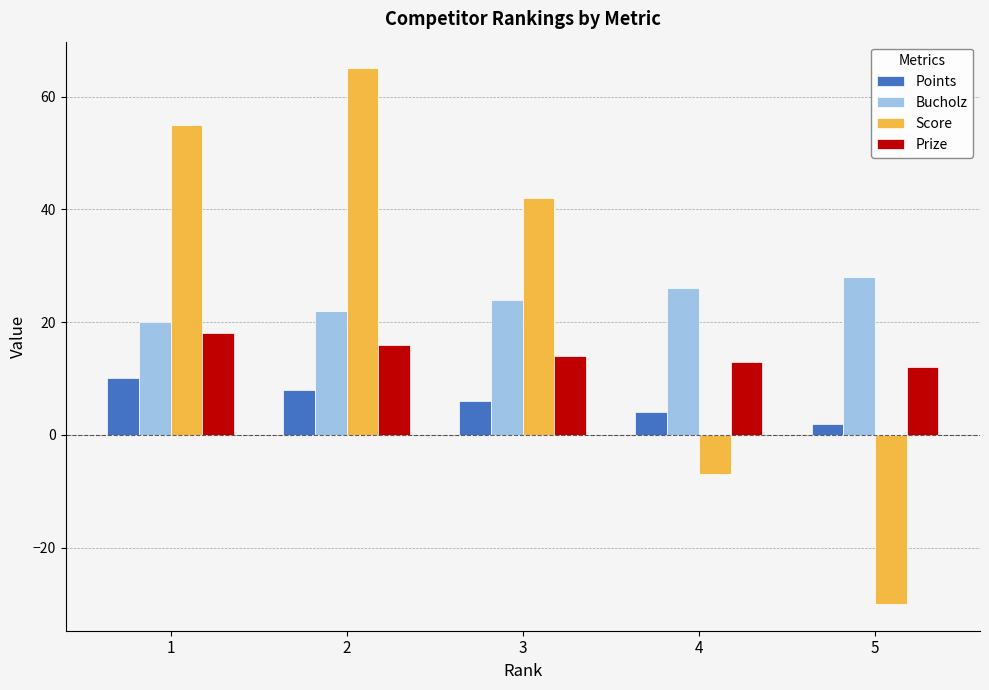

What are all the series names shown in the legend?

Points, Bucholz, Score, Prize